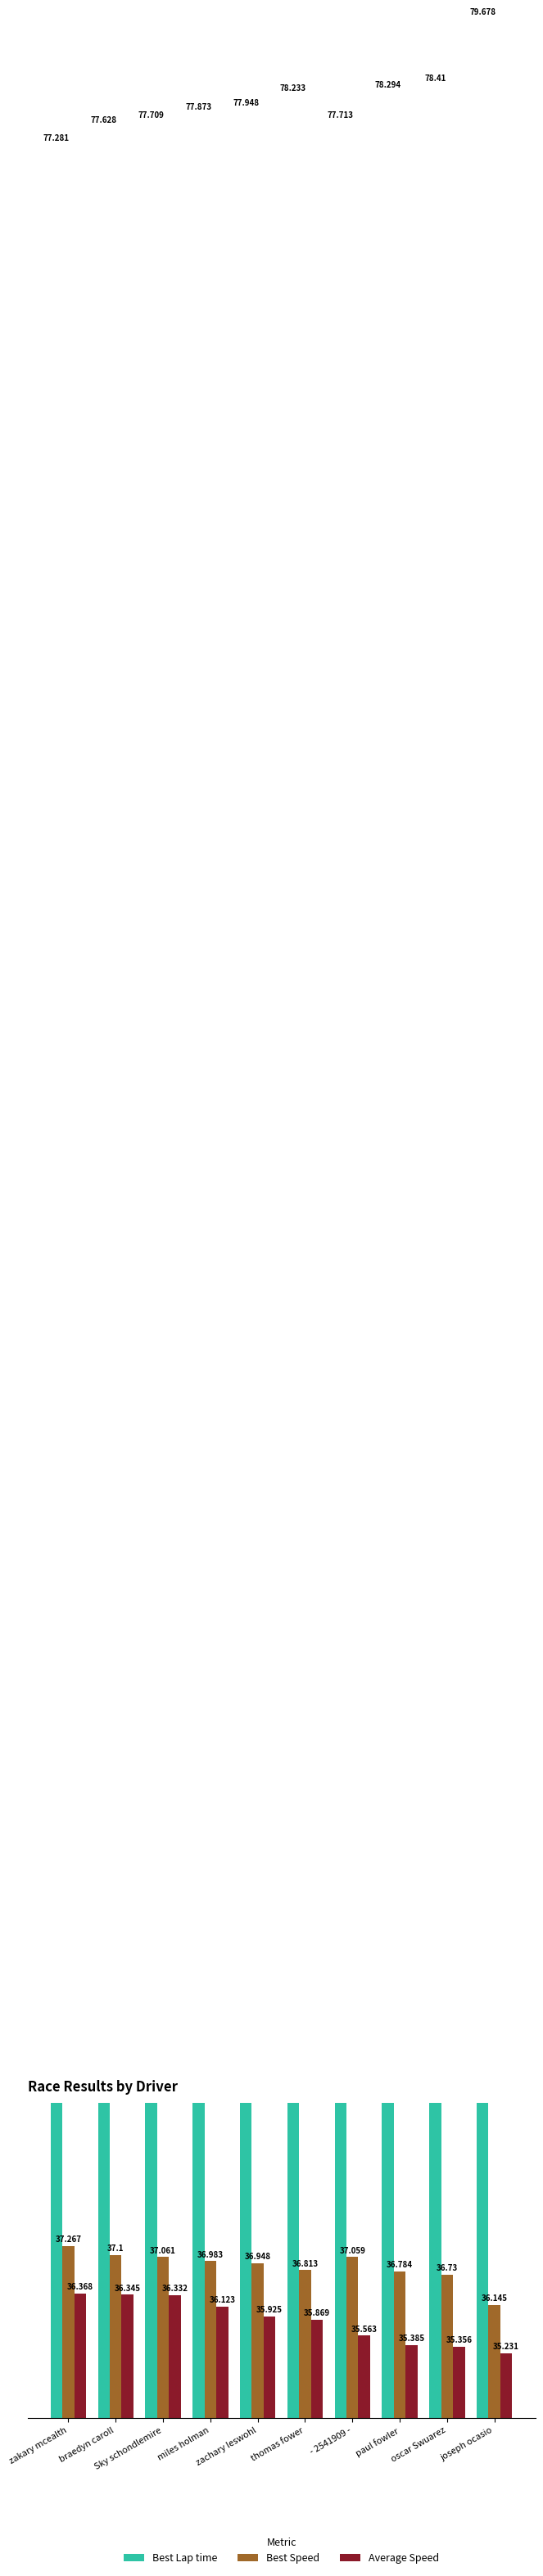

What position from the left is - 2541909 -?

7